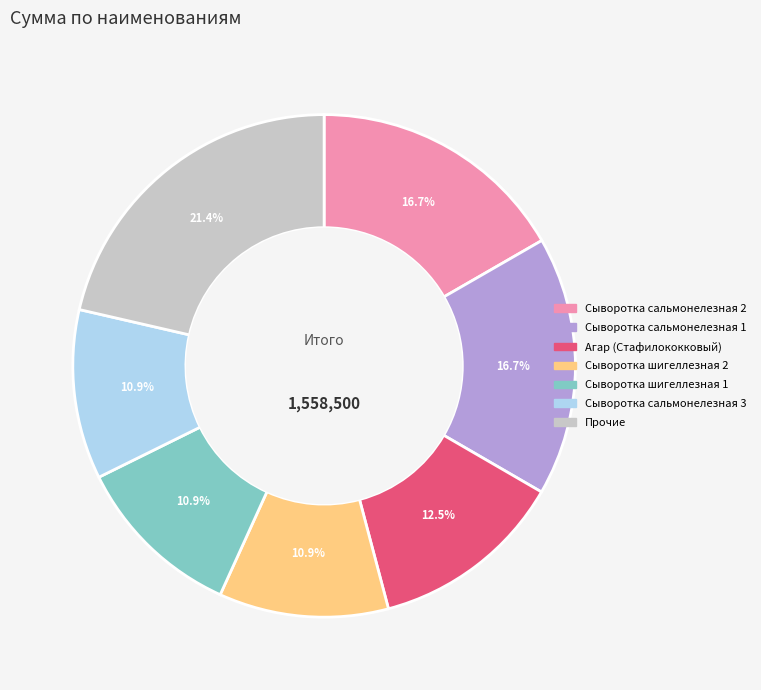

To the nearest percent, what portion does Сыворотка сальмонелезная 2 represent?

17%